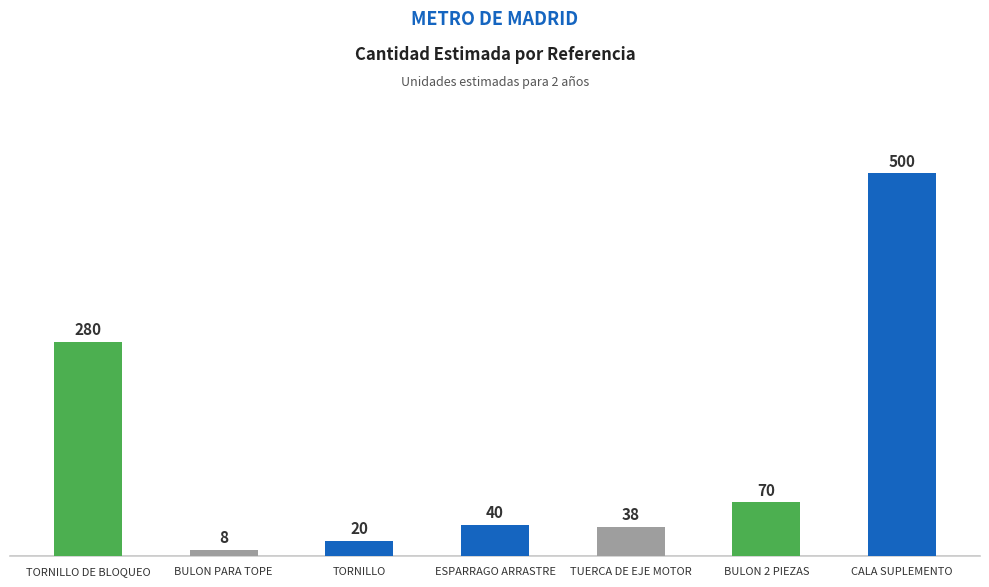

At which label does the data first exceed 40?

TORNILLO DE BLOQUEO